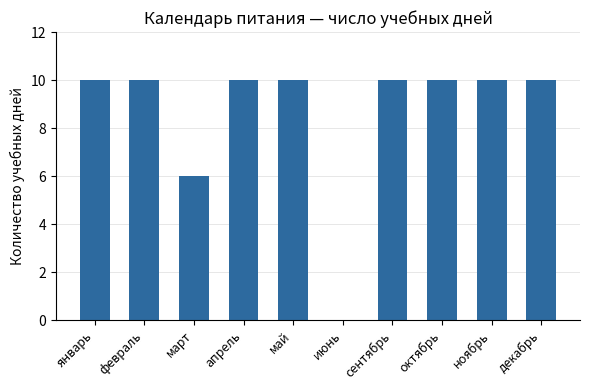

Count the number of data series in this chart.

1